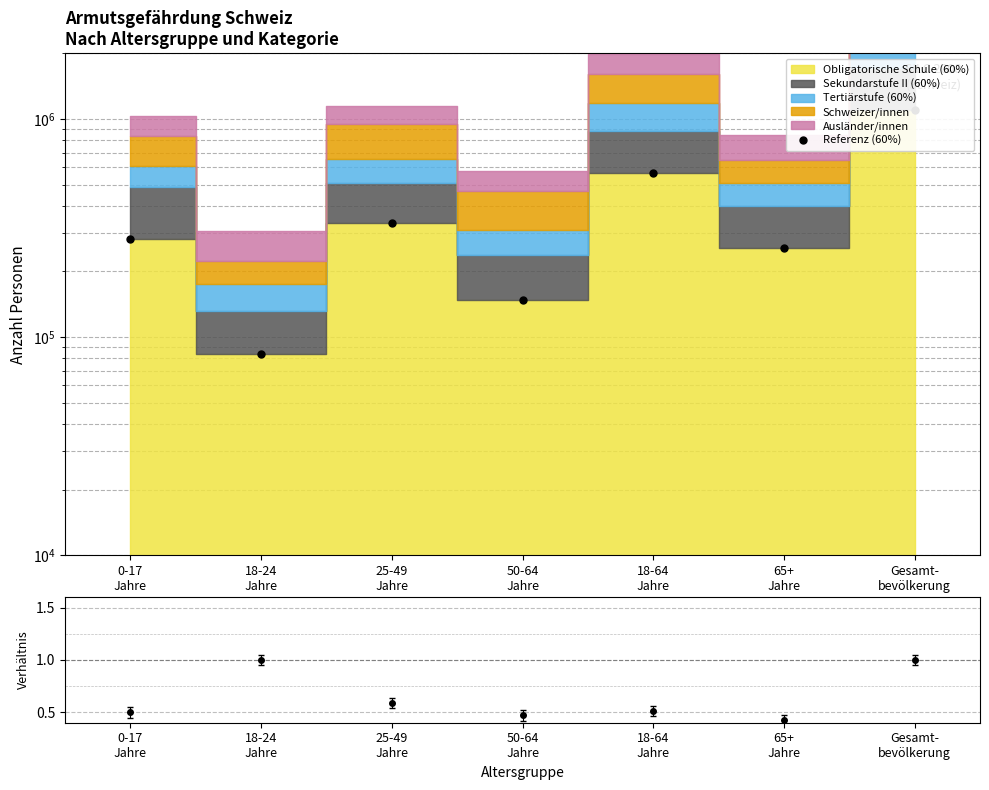

At how many categories does at least one series exceed 727415?

1